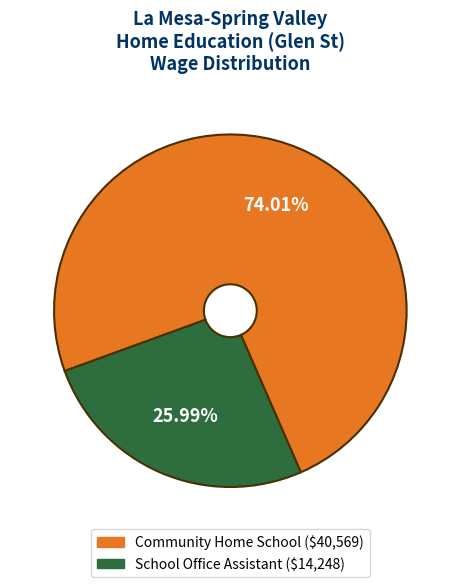

Is it true that School Office Assistant is 34% of the pie?

False